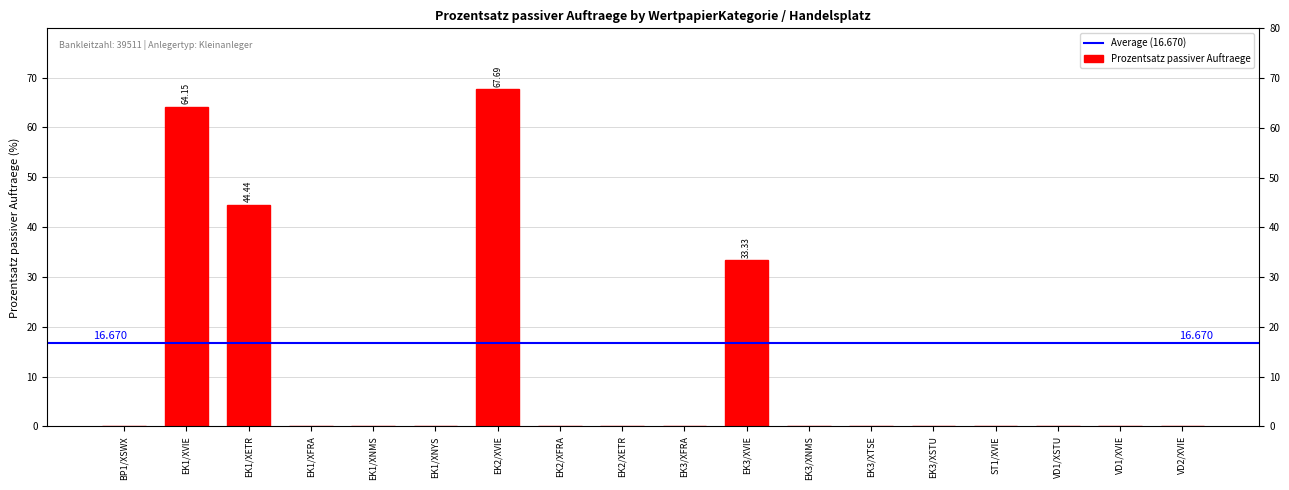

What is the label of the 17th bar from the left?

VD1/XVIE